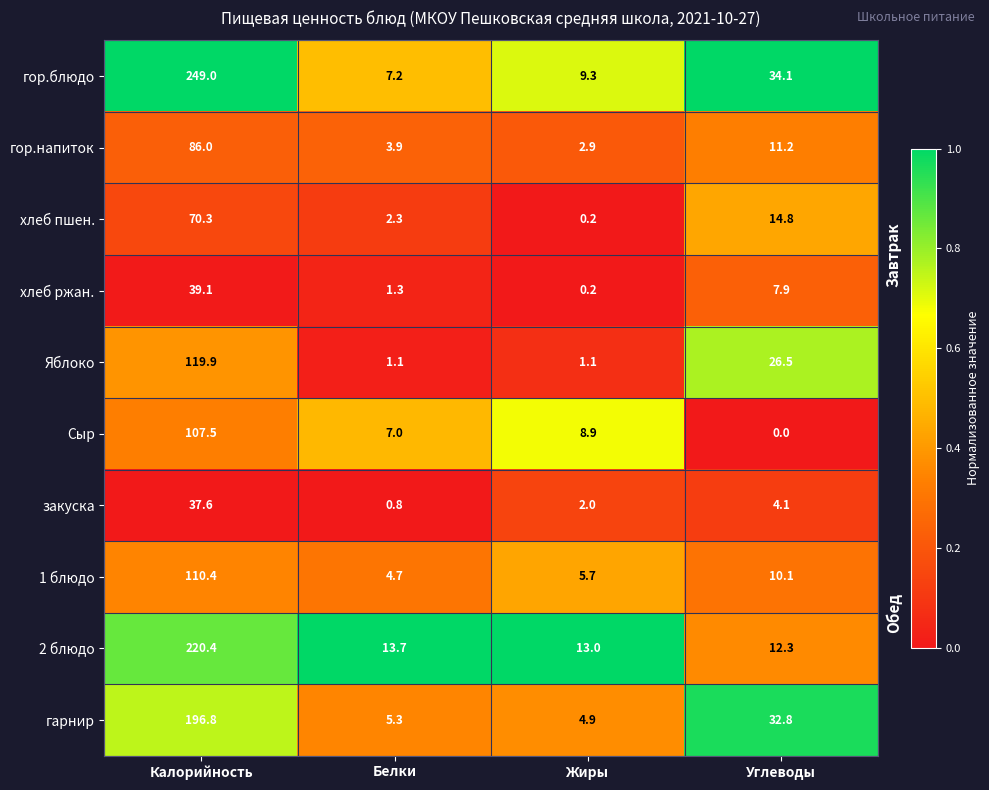

What is the sum of all хлеб ржан. values?

48.5